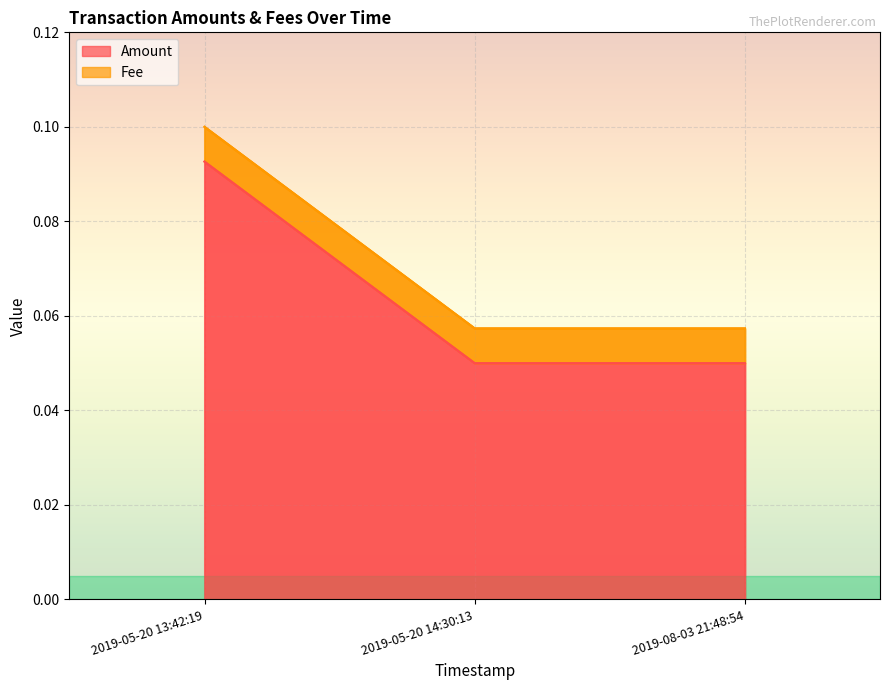

What position from the left is 2019-05-20 14:30:13?

2